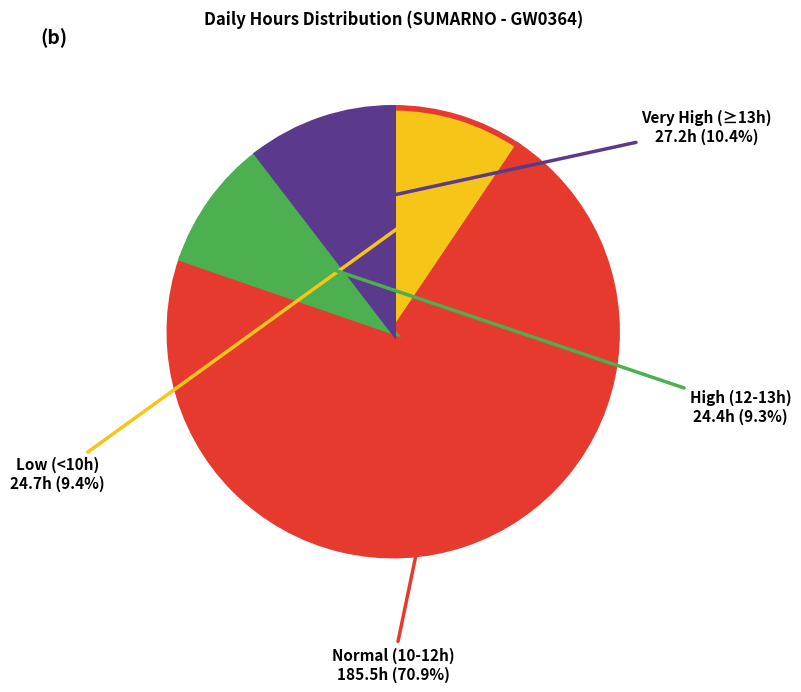

Count the number of slices in the pie.

4